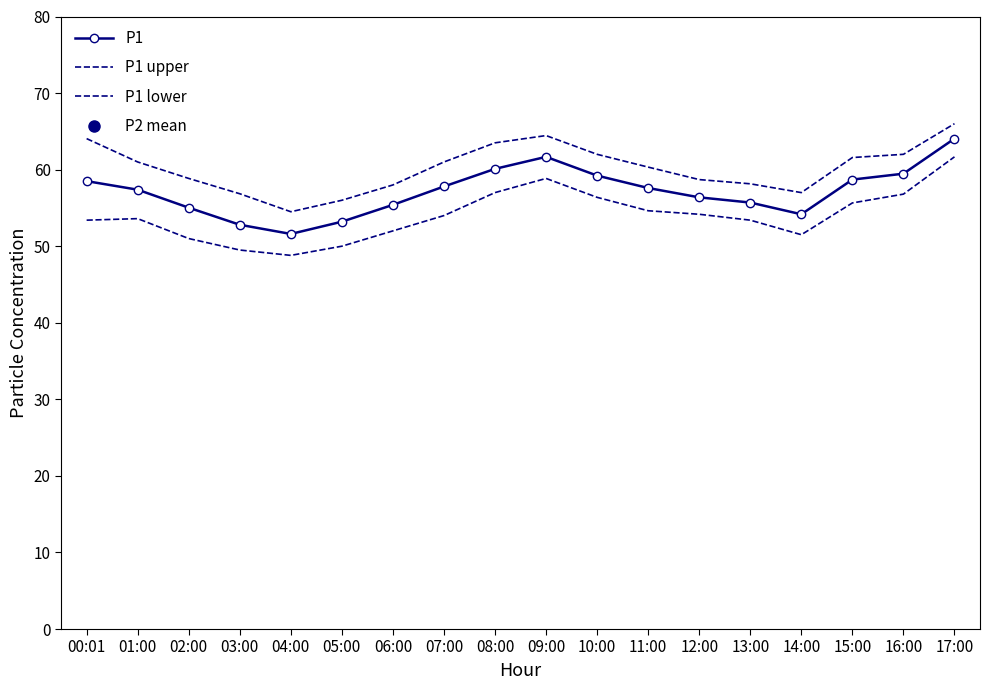

How many series are shown in this chart?

3